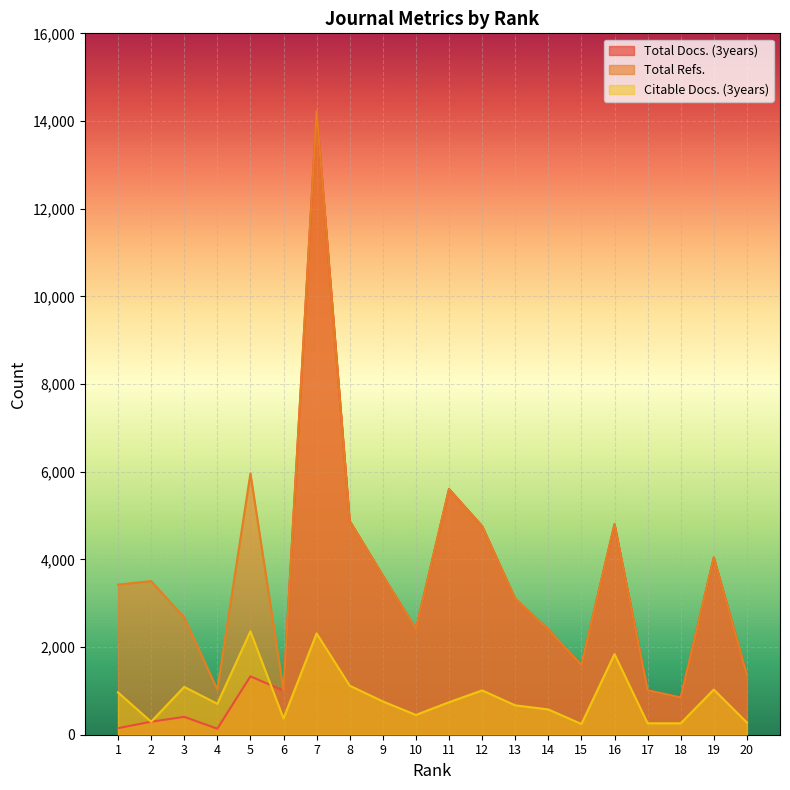

Rank the series by their maximum value, from highest to lowest.

Total Docs. (3years), Total Refs., Citable Docs. (3years)